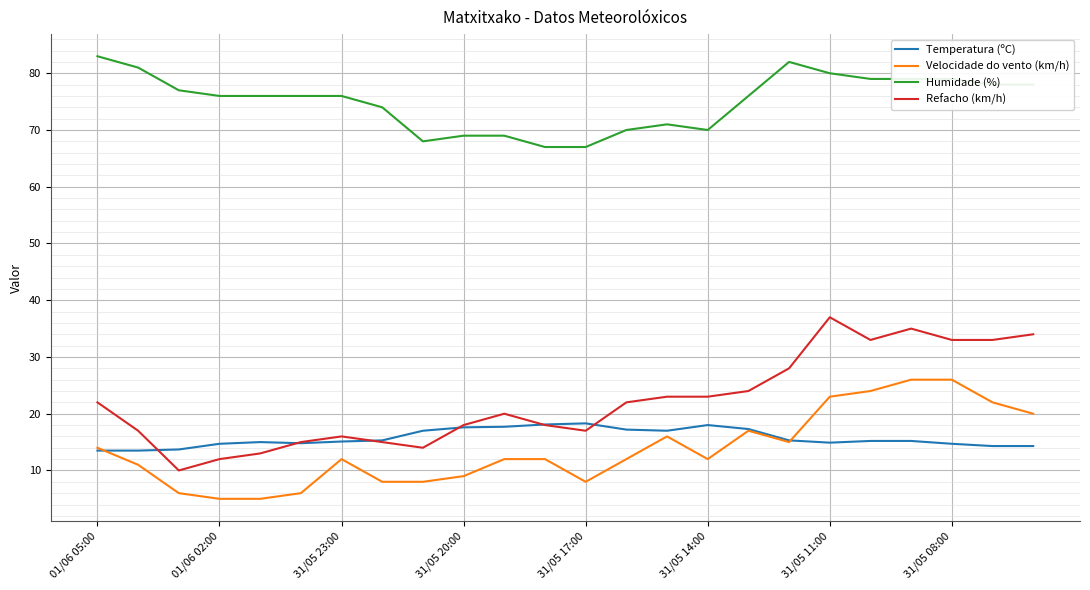

True or false: Refacho (km/h) and Humidade (%) cross at least once.

False